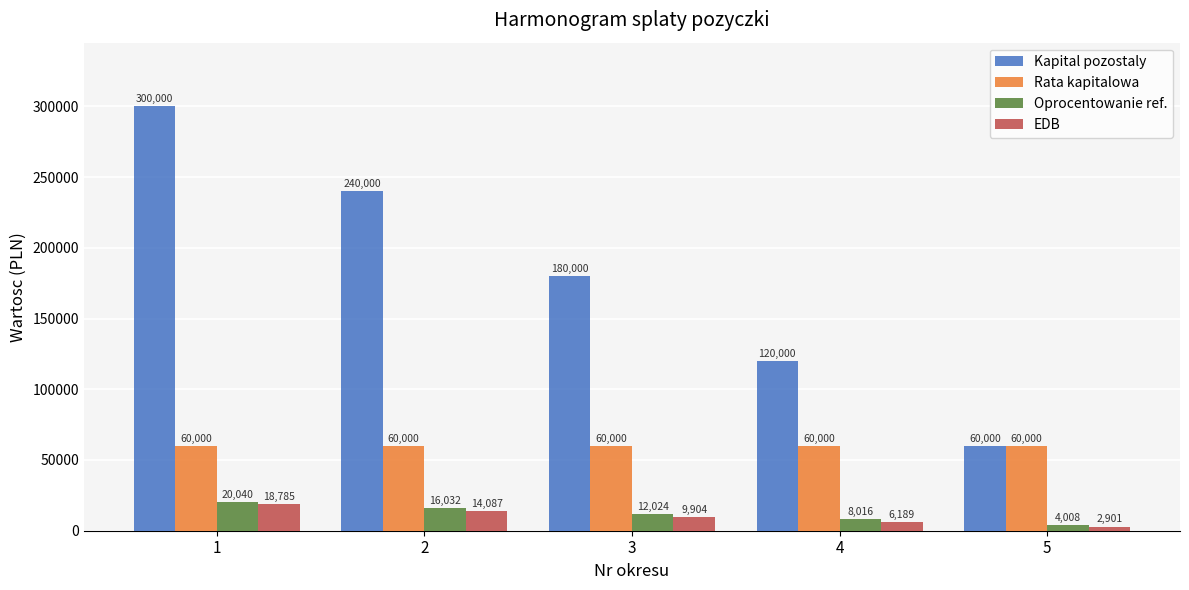

What is the greatest value displayed?

300000.0